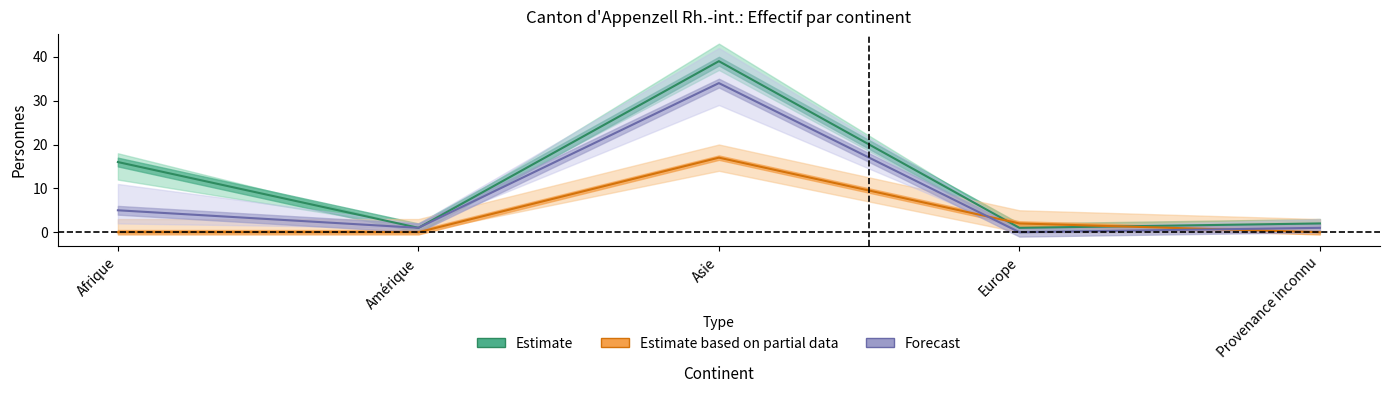

True or false: Forecast has more than 2 interior local peaks.

False